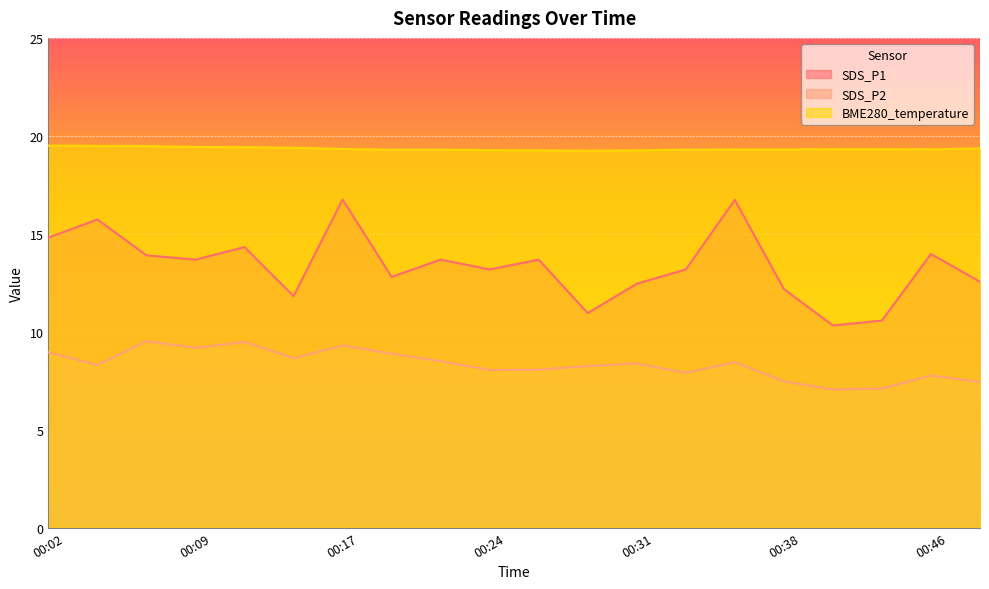

The value of BME280_temperature at 00:12 is 33.8. True or false?

False